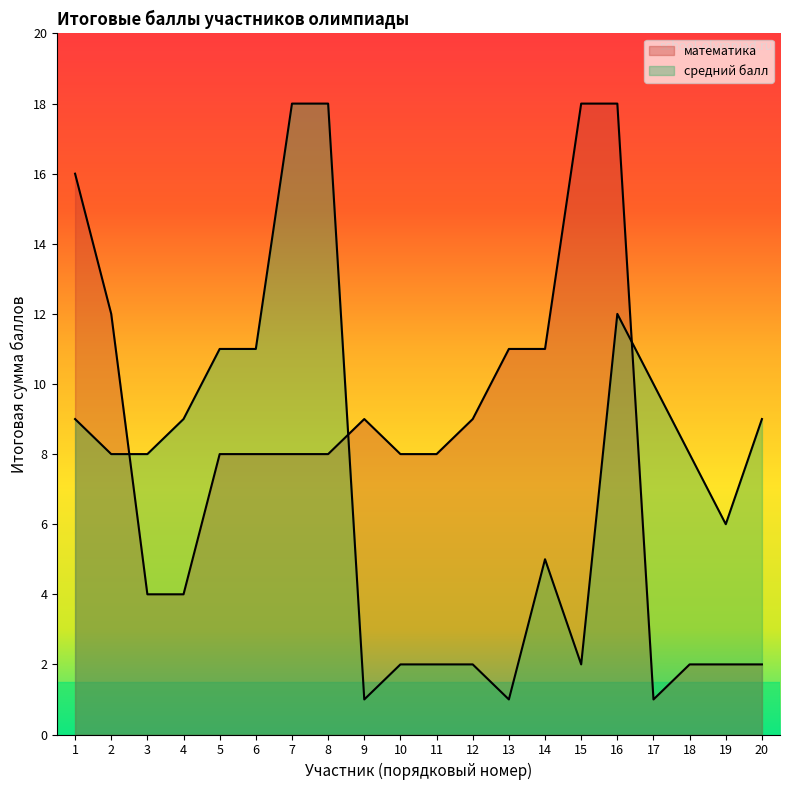

Which series has the widest spread of values?

математика